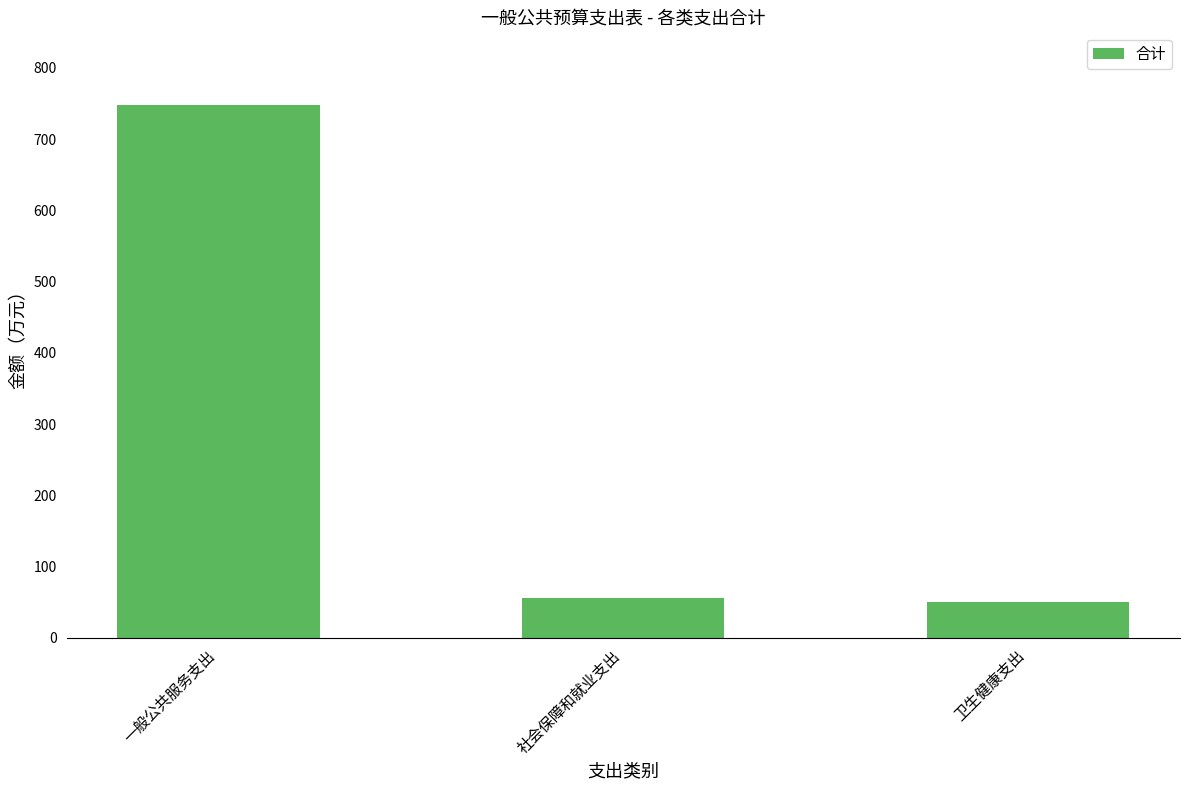

What is the difference between the maximum and minimum values?

697.1